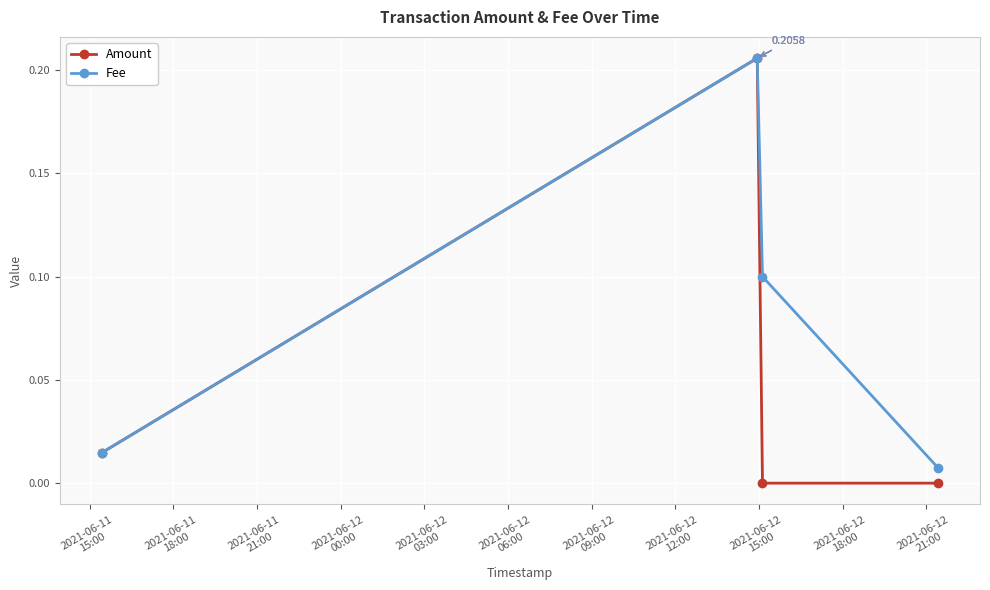

Which series has the largest total across all categories?

Fee